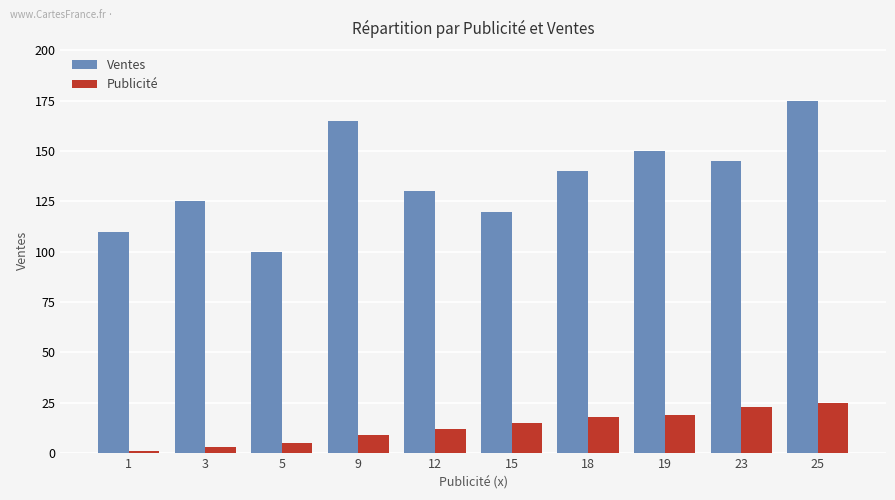

At which category is the sum across all series the highest?

25